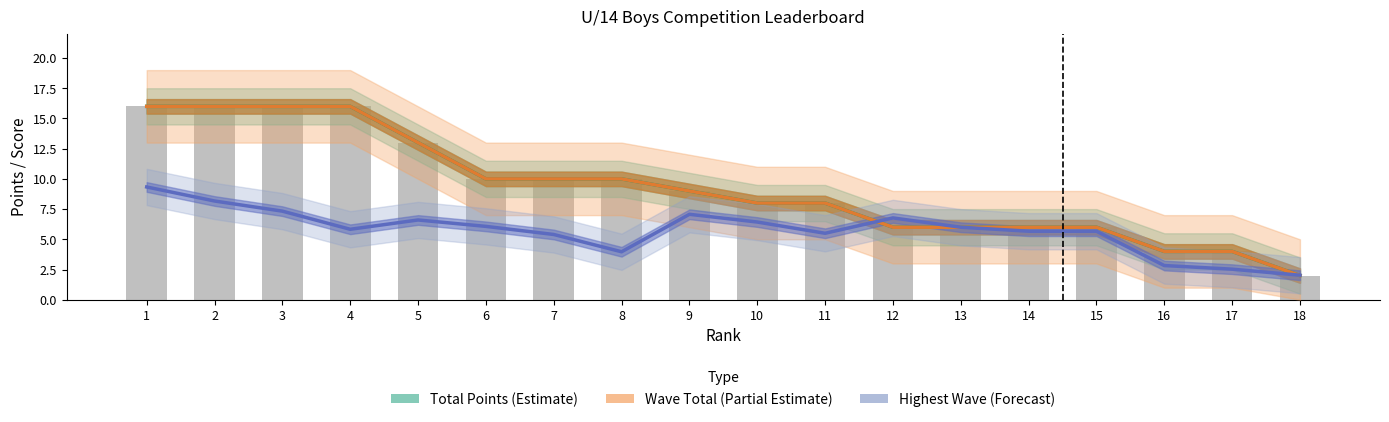

What is the difference between the Total Points (Estimate) values at 18 and 5?

11.0